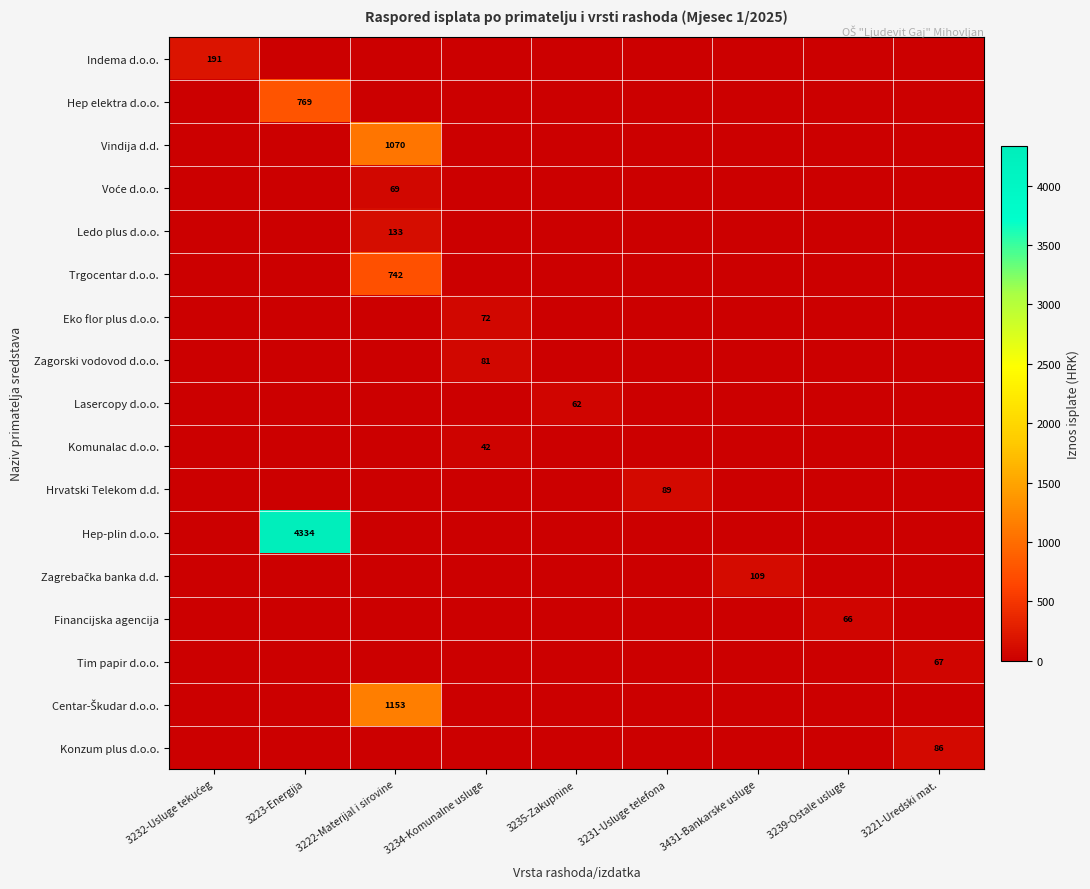

At which category is the sum across all series the highest?

3223-Energija